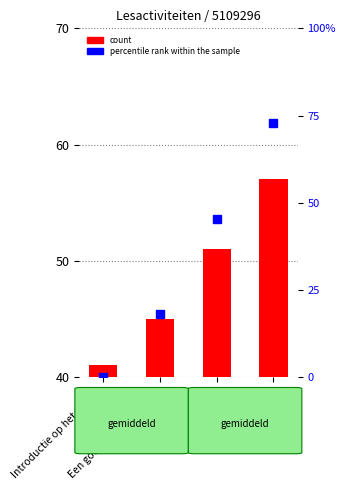

Reading right to left, transcribe all the data shown in this chart.

count: T&R=17.0	Stap 3 Bronnen=11.0	Een goede voorbereiding=5.0	Introductie op het thema=1.0
percentile rank within the sample: T&R=72.7	Stap 3 Bronnen=45.5	Een goede voorbereiding=18.2	Introductie op het thema=0.0